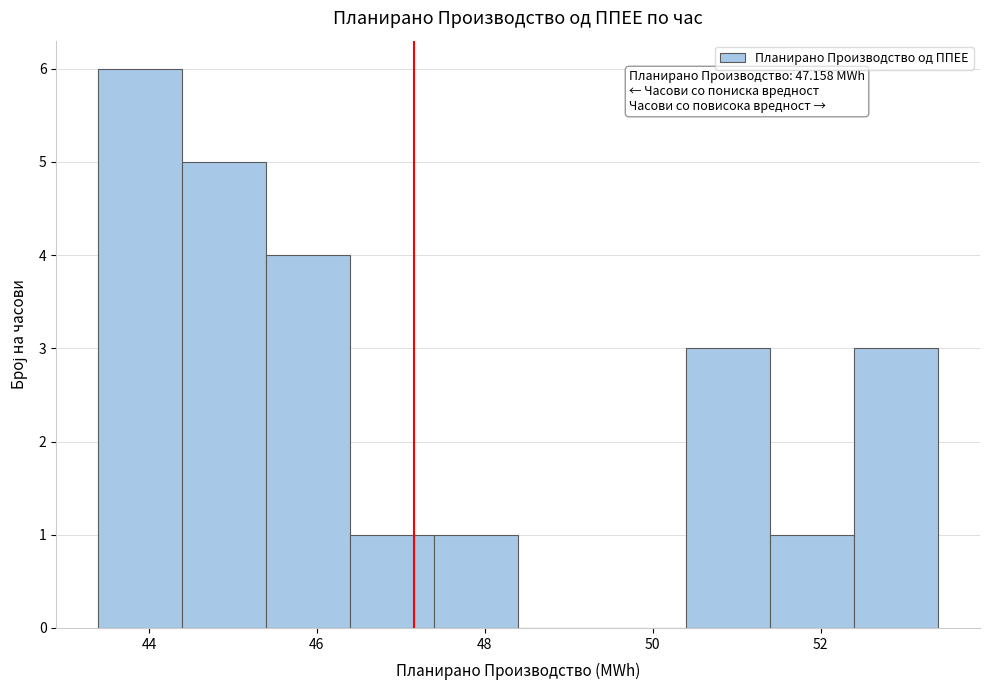

Which range on the x-axis has the tallest bar?

43.4 to 44.4